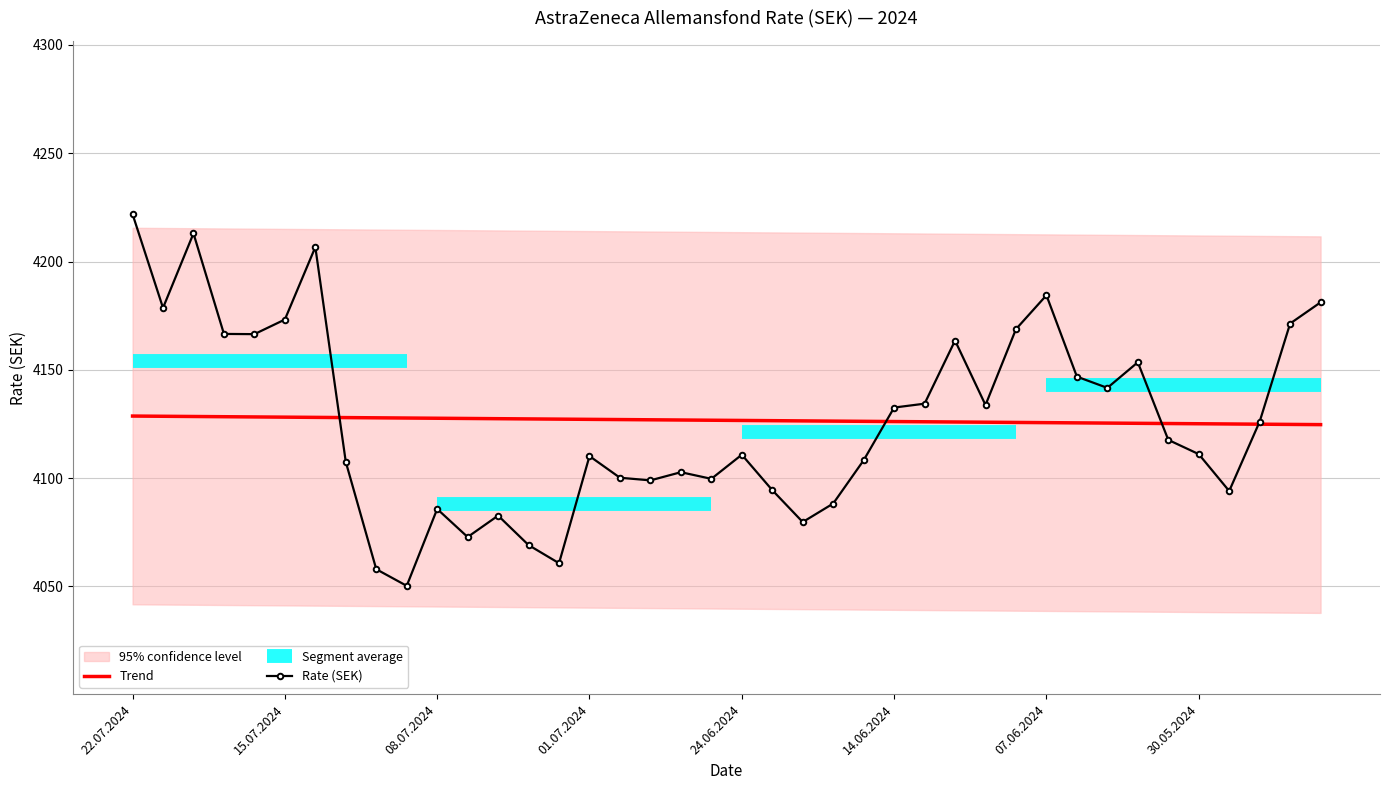

Is it true that the value at 05.07.2024 is 4072.8?

True